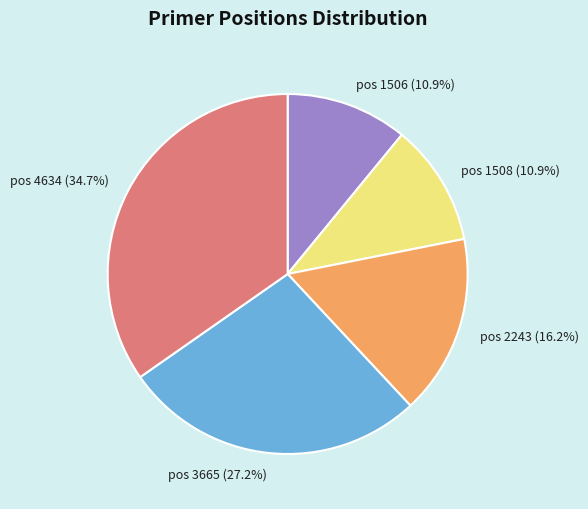

Does any single category account for the majority?

No